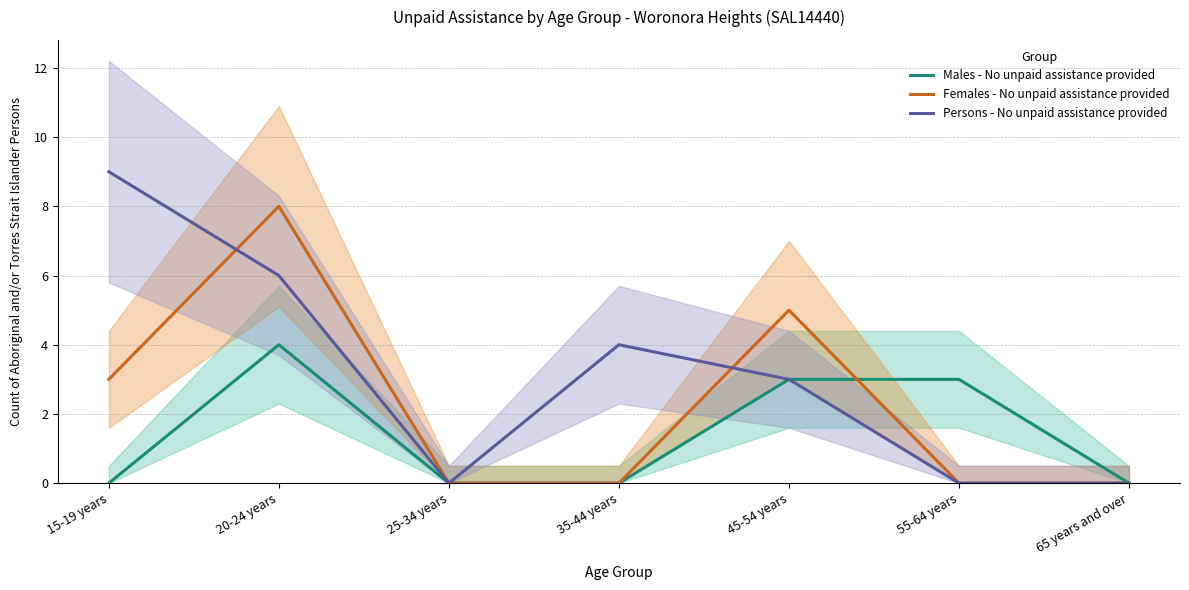

The Females - No unpaid assistance provided series shows 0 at 65 years and over. True or false?

True